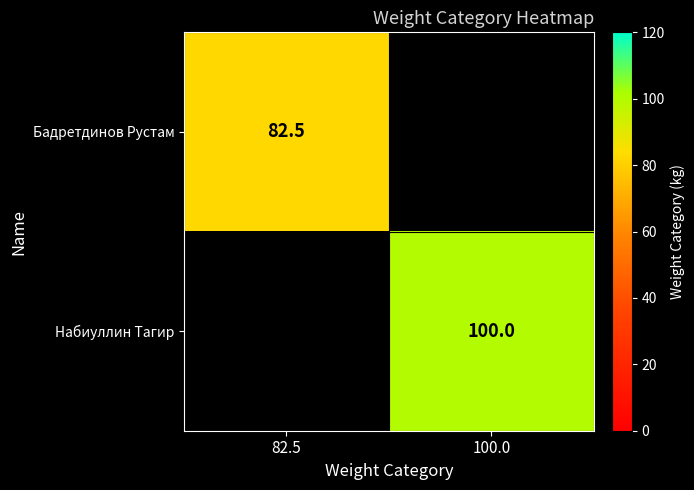

True or false: Бадретдинов Рустам has a value of 31.6 at 82.5.

False